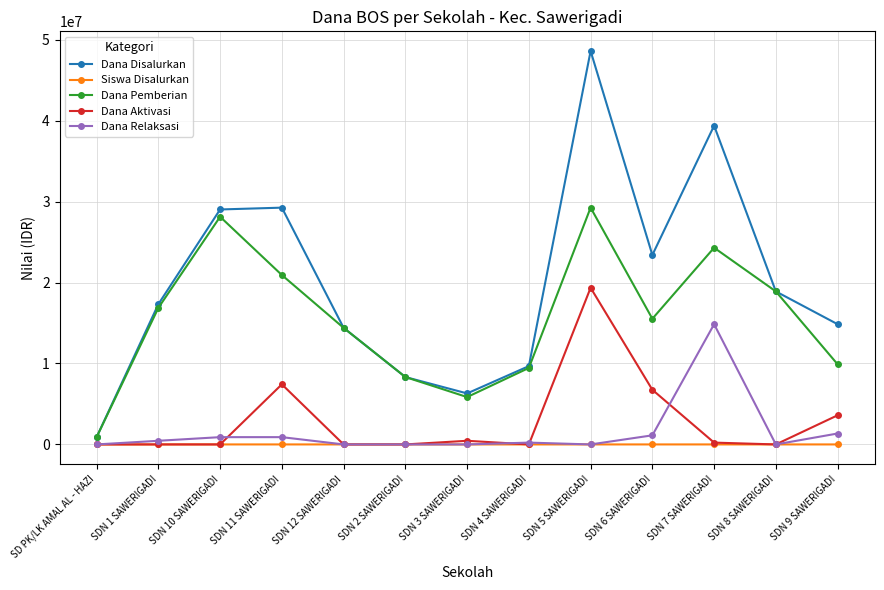

Does the chart have visible grid lines?

Yes